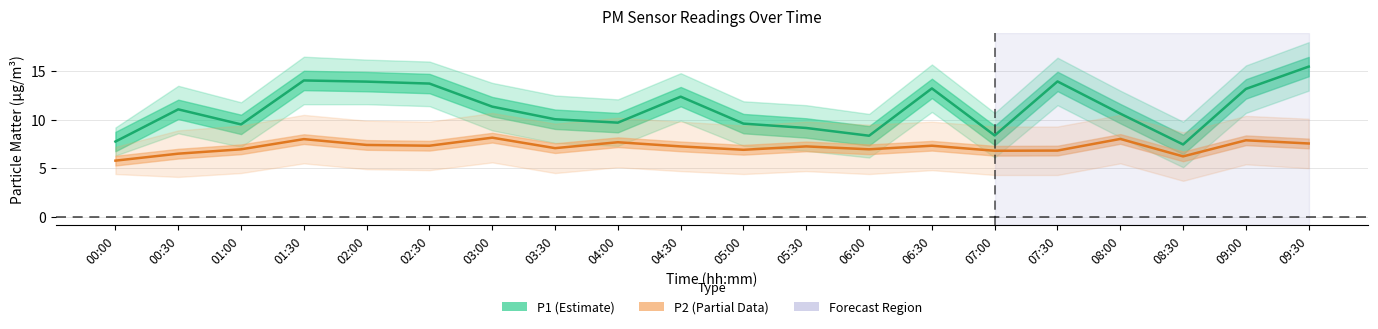

True or false: P1 (Estimate) and P2 (Partial) intersect in this chart.

False